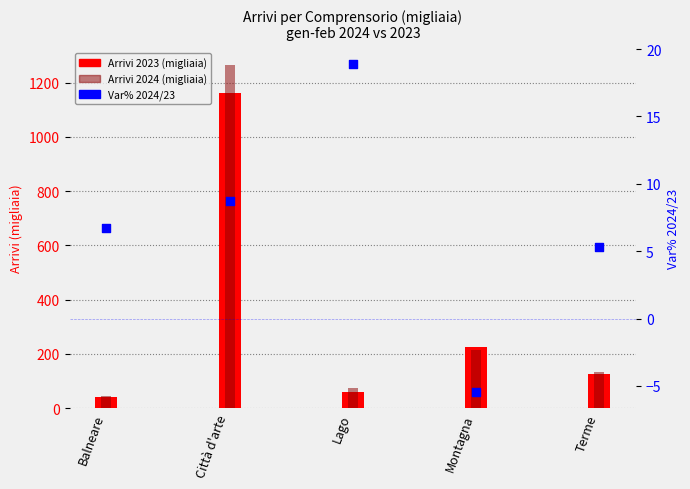

What are all the series names shown in the legend?

Arrivi 2023, Arrivi 2024, Var% 2024/23